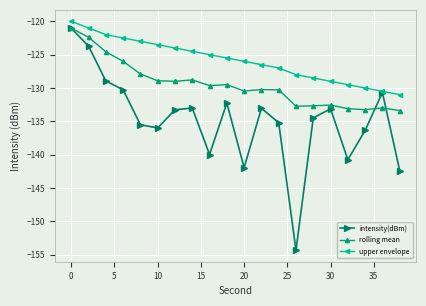

How many interior local valleys does the intensity(dBm) series have?

5